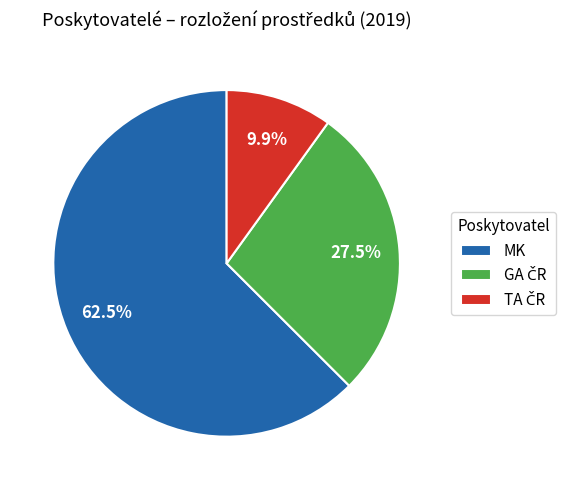

Which category has the biggest portion of the pie?

MK